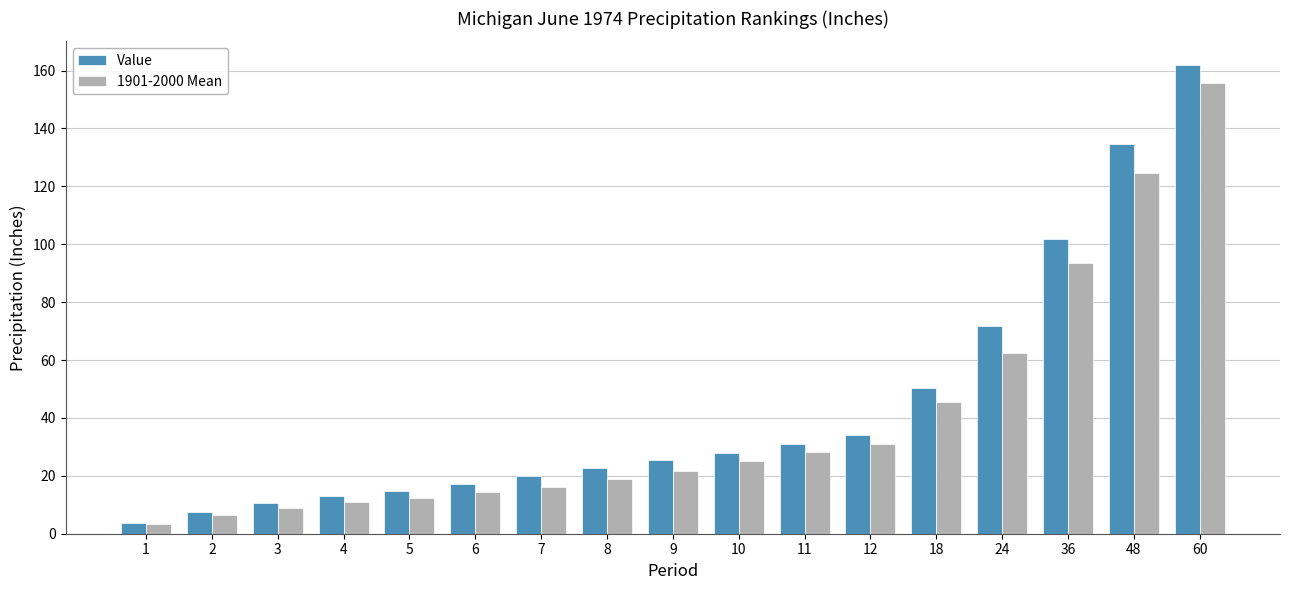

What is the value of the Value bar at the 3rd from the left?

10.7